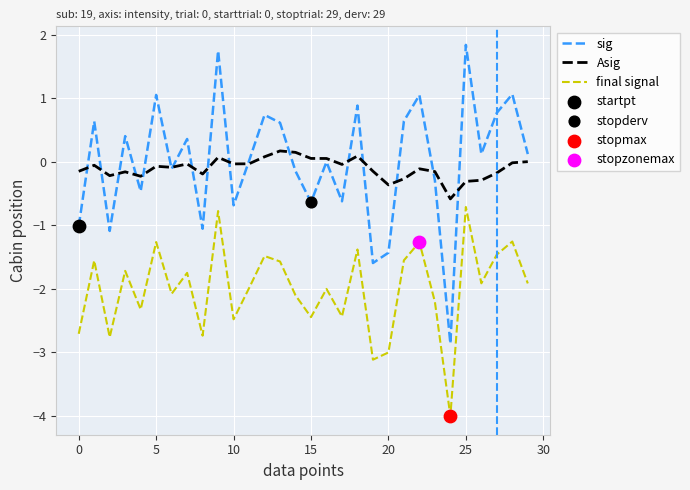

Which series has the largest total across all categories?

sig